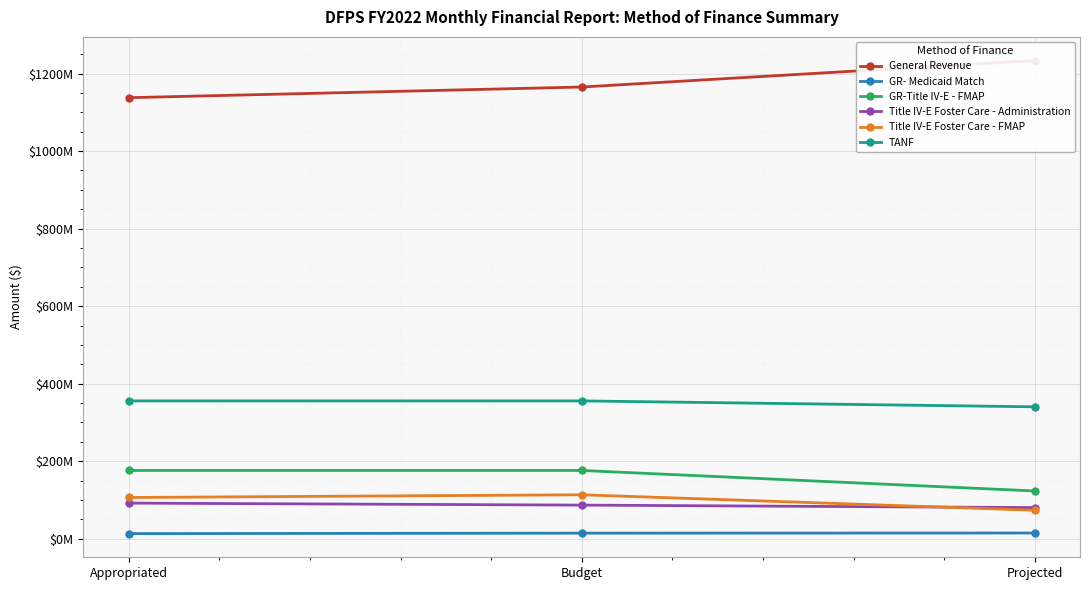

Is this an area chart (filled region under the line)?

No